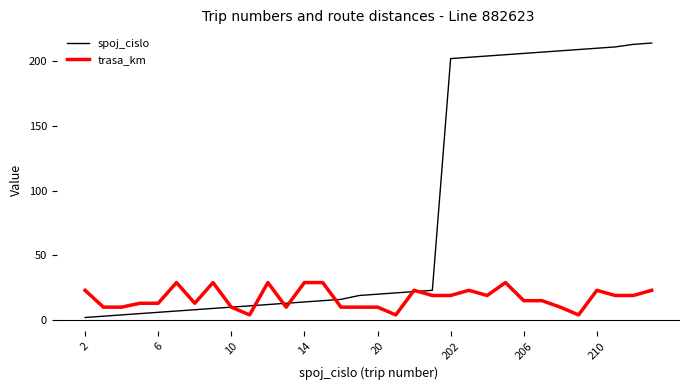

What is the maximum value for spoj_cislo?

214